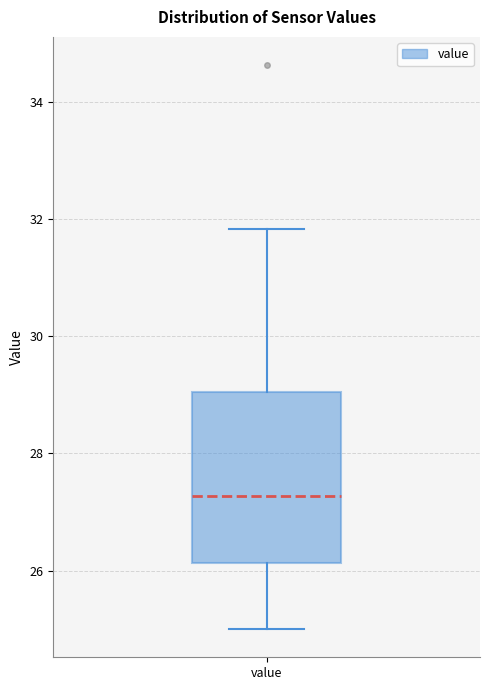

Where does the lower whisker of the box for value end on the y-axis? The values are not printed on the chart, so give them approximately, as read against the axis.

25.0